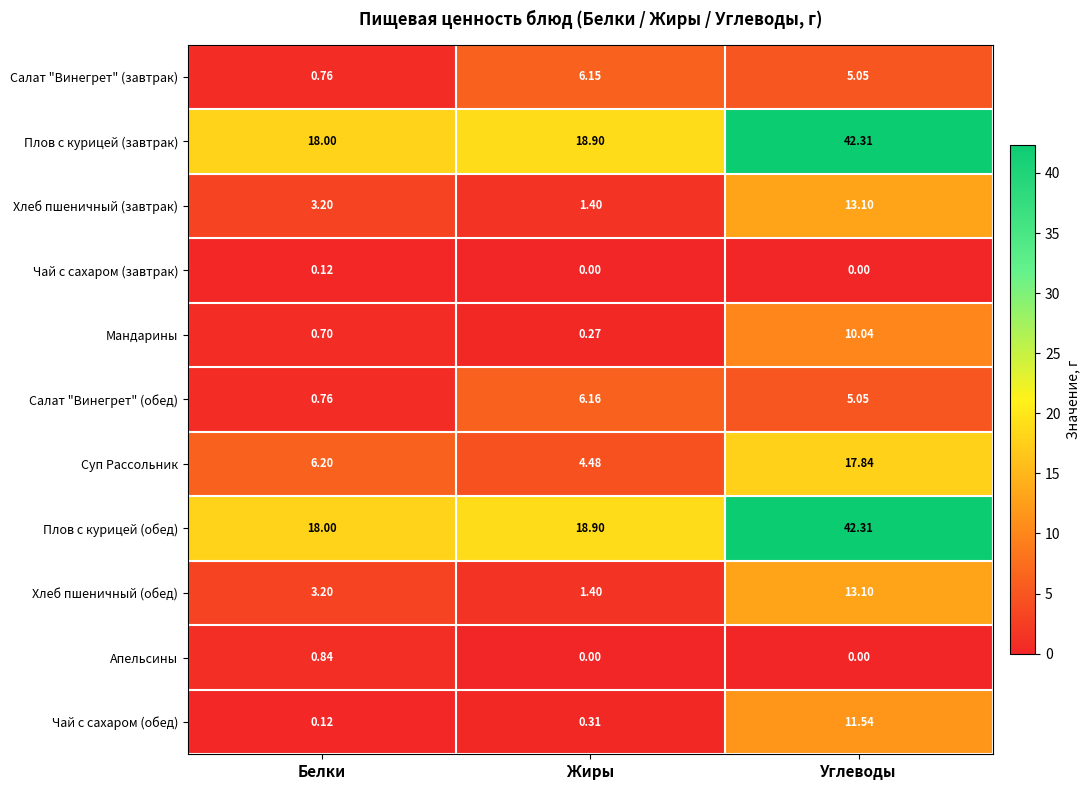

Which category has the lowest value in the Суп Рассольник series?

Жиры